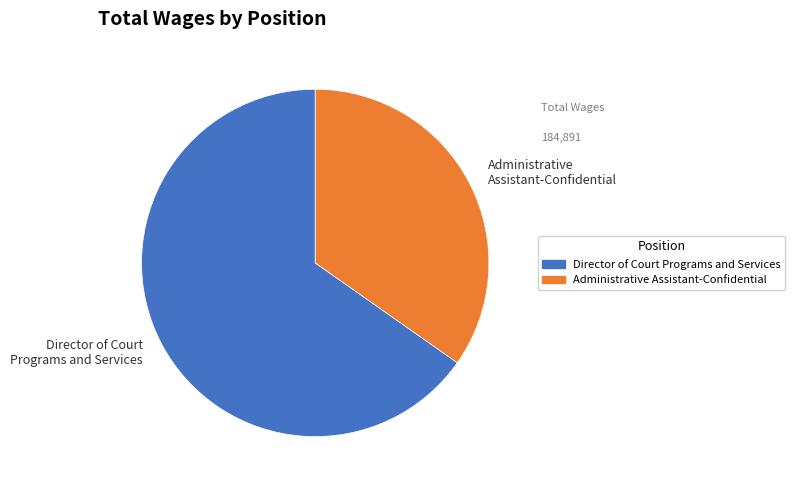

Rank the categories by value from highest to lowest.

Director of Court Programs and Services, Administrative Assistant-Confidential